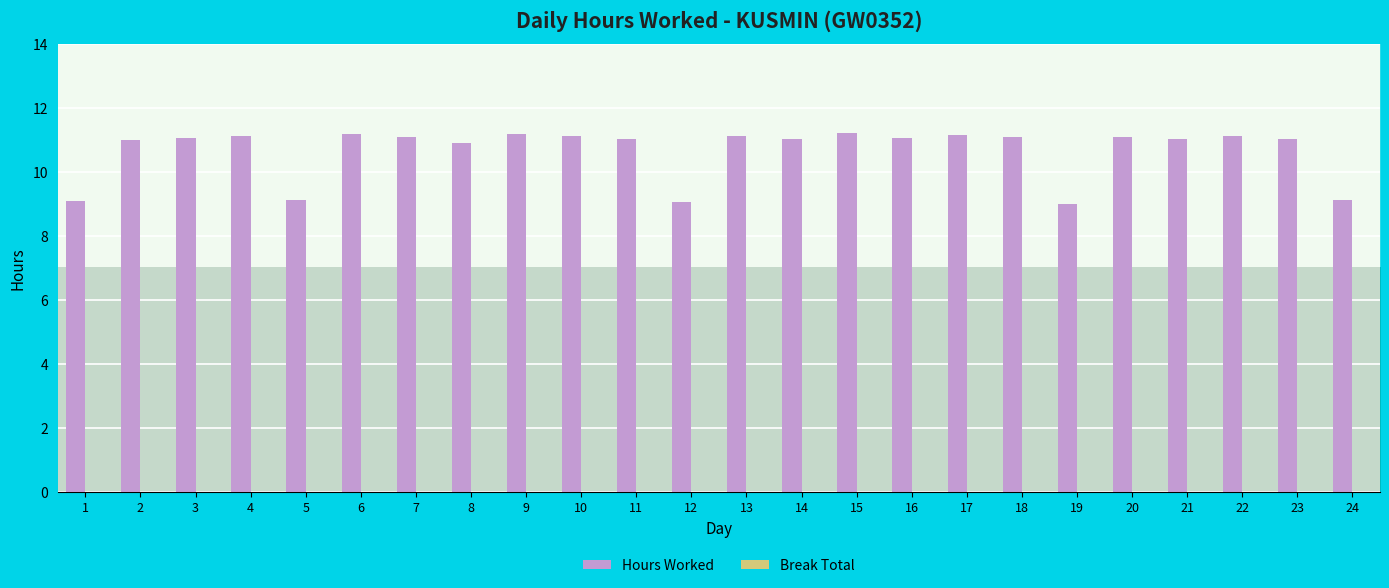

The value at 12 is 9.1. True or false?

True